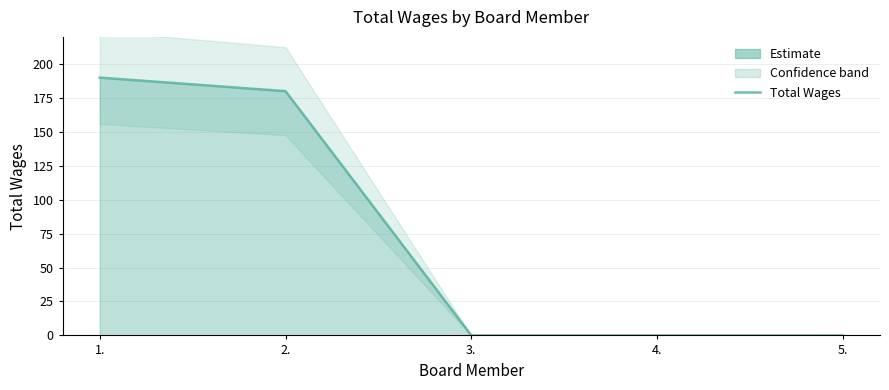

Count the number of data series in this chart.

1